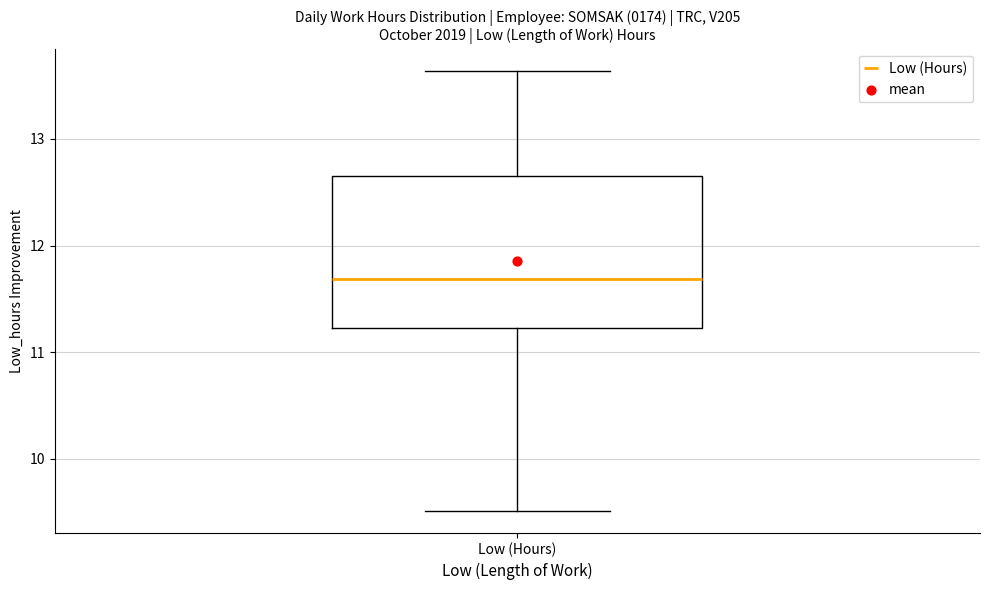

Where is the lower edge of the box for Low (Hours) on the y-axis? The values are not printed on the chart, so give them approximately, as read against the axis.

11.2